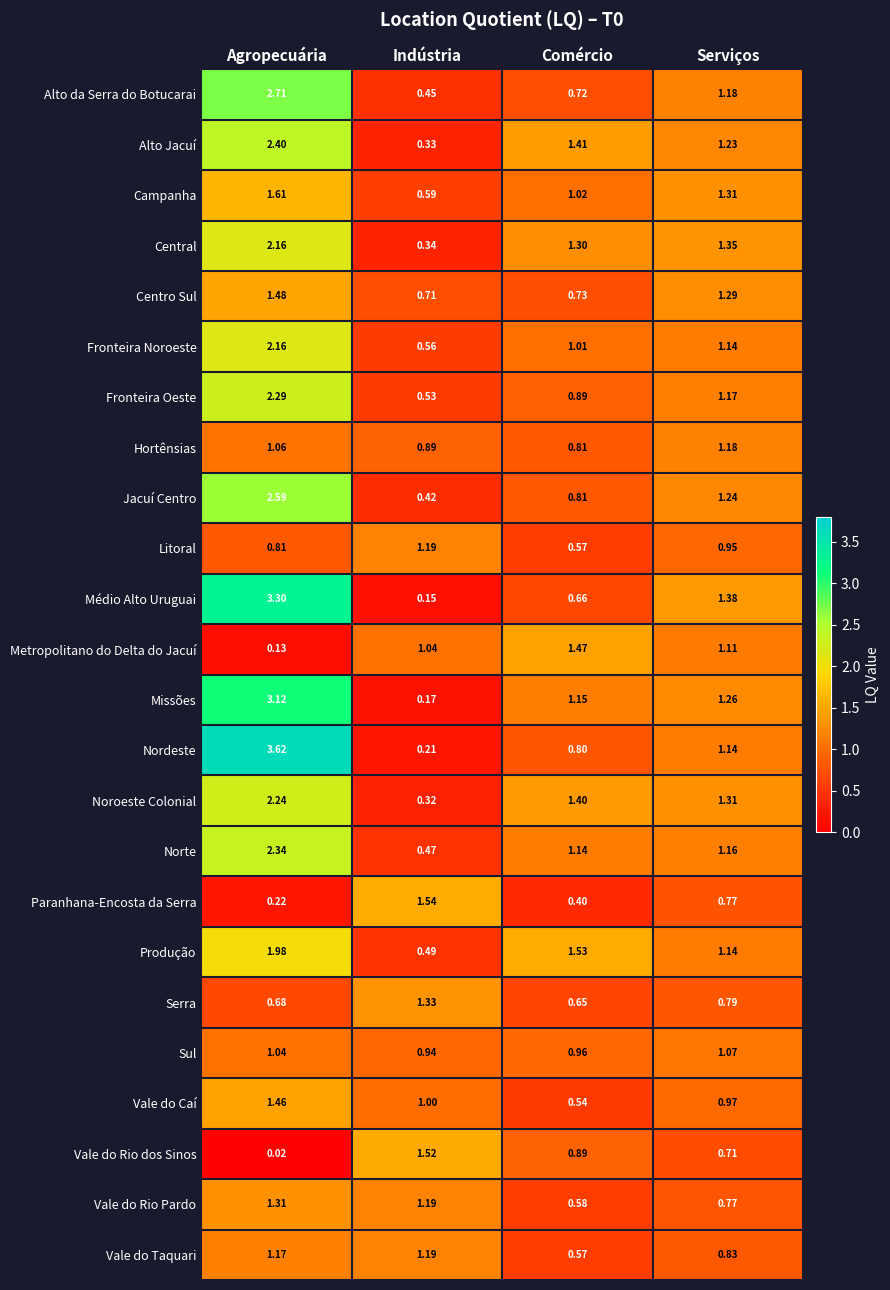

List the labels in order of Vale do Rio Pardo value, largest first.

Agropecuária, Indústria, Serviços, Comércio